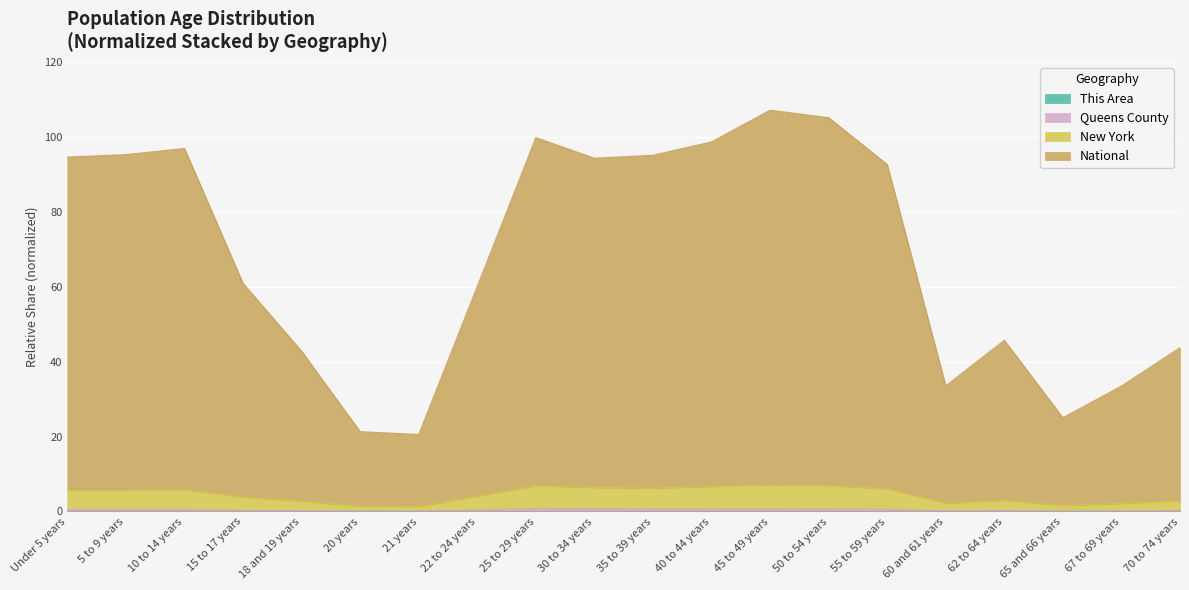

Reading right to left, extract all data points from this chart.

This Area: 70 to 74 years=0.0	67 to 69 years=0.0	65 and 66 years=0.0	62 to 64 years=0.0	60 and 61 years=0.0	55 to 59 years=0.0	50 to 54 years=0.0	45 to 49 years=0.0	40 to 44 years=0.0	35 to 39 years=0.0	30 to 34 years=0.0	25 to 29 years=0.0	22 to 24 years=0.0	21 years=0.0	20 years=0.0	18 and 19 years=0.0	15 to 17 years=0.0	10 to 14 years=0.0	5 to 9 years=0.0	Under 5 years=0.0
Queens County: 70 to 74 years=0.3	67 to 69 years=0.2	65 and 66 years=0.2	62 to 64 years=0.3	60 and 61 years=0.2	55 to 59 years=0.6	50 to 54 years=0.7	45 to 49 years=0.7	40 to 44 years=0.7	35 to 39 years=0.7	30 to 34 years=0.8	25 to 29 years=0.8	22 to 24 years=0.4	21 years=0.1	20 years=0.1	18 and 19 years=0.3	15 to 17 years=0.4	10 to 14 years=0.5	5 to 9 years=0.5	Under 5 years=0.6
New York: 70 to 74 years=2.9	67 to 69 years=2.2	65 and 66 years=1.6	62 to 64 years=3.0	60 and 61 years=2.2	55 to 59 years=6.1	50 to 54 years=7.0	45 to 49 years=7.1	40 to 44 years=6.7	35 to 39 years=6.2	30 to 34 years=6.4	25 to 29 years=6.9	22 to 24 years=4.1	21 years=1.4	20 years=1.4	18 and 19 years=2.8	15 to 17 years=3.9	10 to 14 years=5.9	5 to 9 years=5.7	Under 5 years=5.7
National: 70 to 74 years=43.7	67 to 69 years=33.5	65 and 66 years=25.0	62 to 64 years=45.7	60 and 61 years=33.5	55 to 59 years=92.7	50 to 54 years=105.1	45 to 49 years=107.1	40 to 44 years=98.7	35 to 39 years=95.1	30 to 34 years=94.3	25 to 29 years=99.8	22 to 24 years=60.1	21 years=20.5	20 years=21.3	18 and 19 years=42.8	15 to 17 years=60.9	10 to 14 years=96.9	5 to 9 years=95.3	Under 5 years=94.6